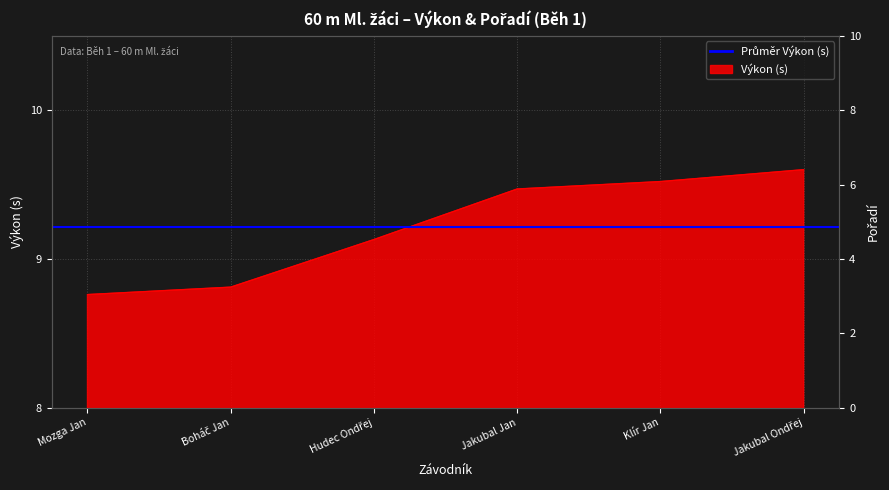

What is the maximum value for Pořadí?

6.0